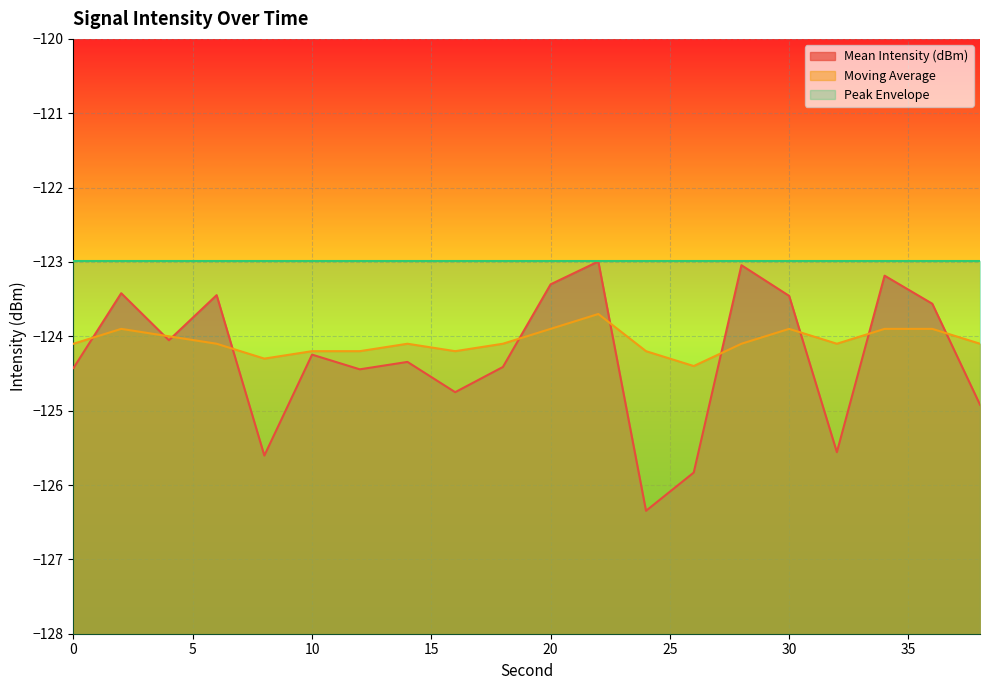

Does the chart display data point markers on the line(s)?

No